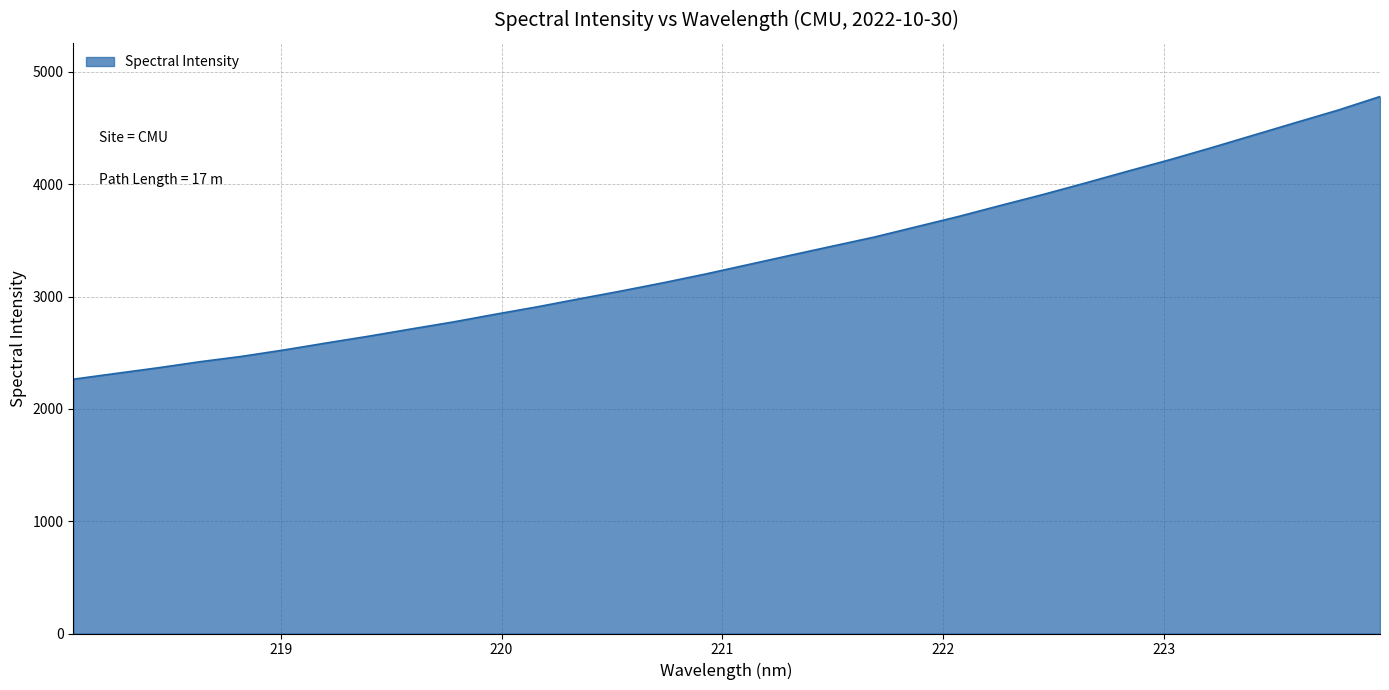

How many distinct data groups are displayed?

1